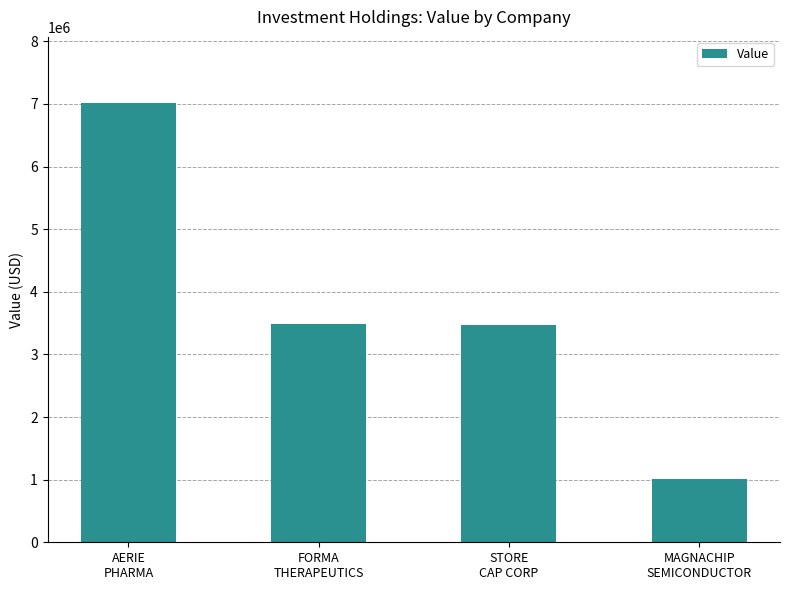

What is the maximum value shown in the chart?

7019000